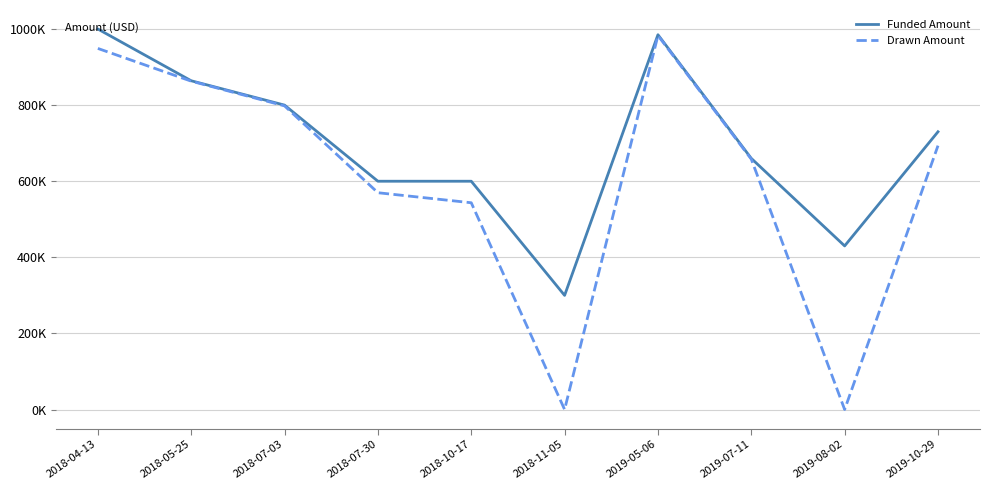

Reading left to right, transcribe all the data shown in this chart.

Funded Amount: 2018-04-13=1000000.0	2018-05-25=864000.0	2018-07-03=800000.0	2018-07-30=600000.0	2018-10-17=600000.0	2018-11-05=300000.0	2019-05-06=985000.0	2019-07-11=660000.0	2019-08-02=430000.0	2019-10-29=730000.0
Drawn Amount: 2018-04-13=949000.0	2018-05-25=863000.0	2018-07-03=798000.0	2018-07-30=569781.9	2018-10-17=543415.0	2018-11-05=0.0	2019-05-06=983000.0	2019-07-11=658000.0	2019-08-02=0.0	2019-10-29=693500.0